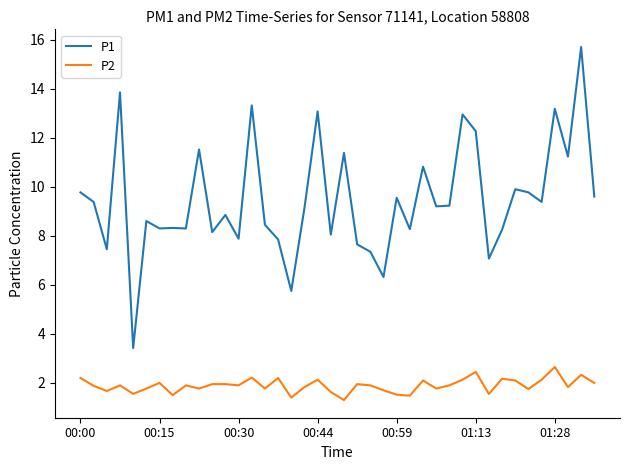

Which series has the largest total across all categories?

P1